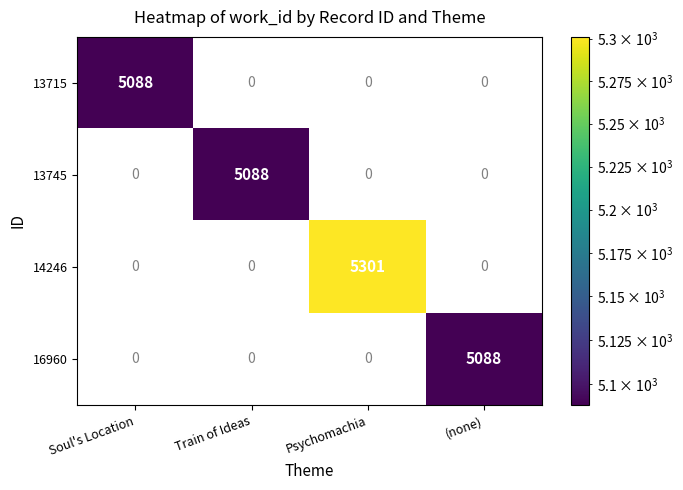

What is the sum of all 13745 values?

5088